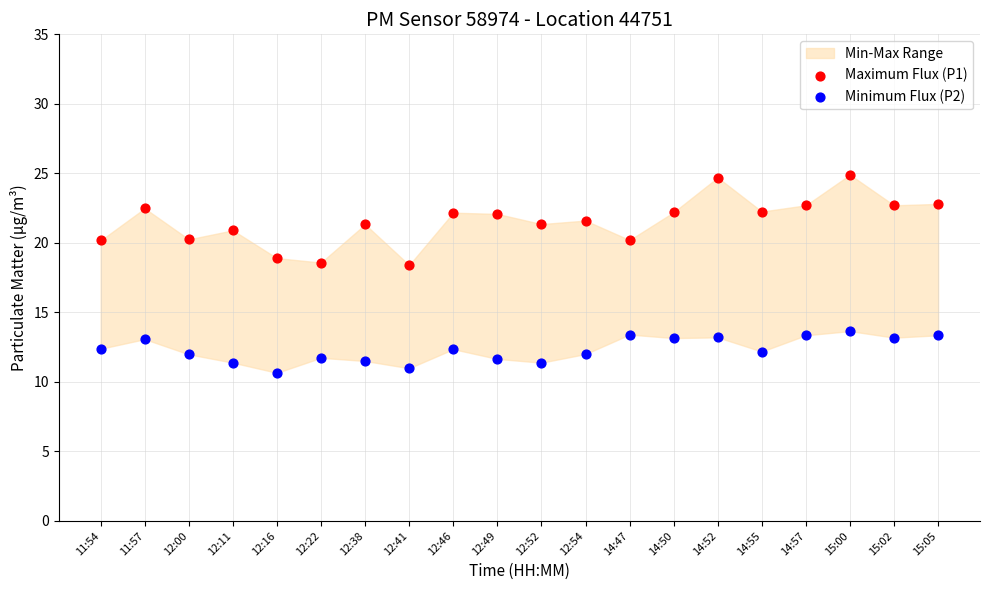

Which series has the widest spread of Y values?

Maximum Flux (P1)